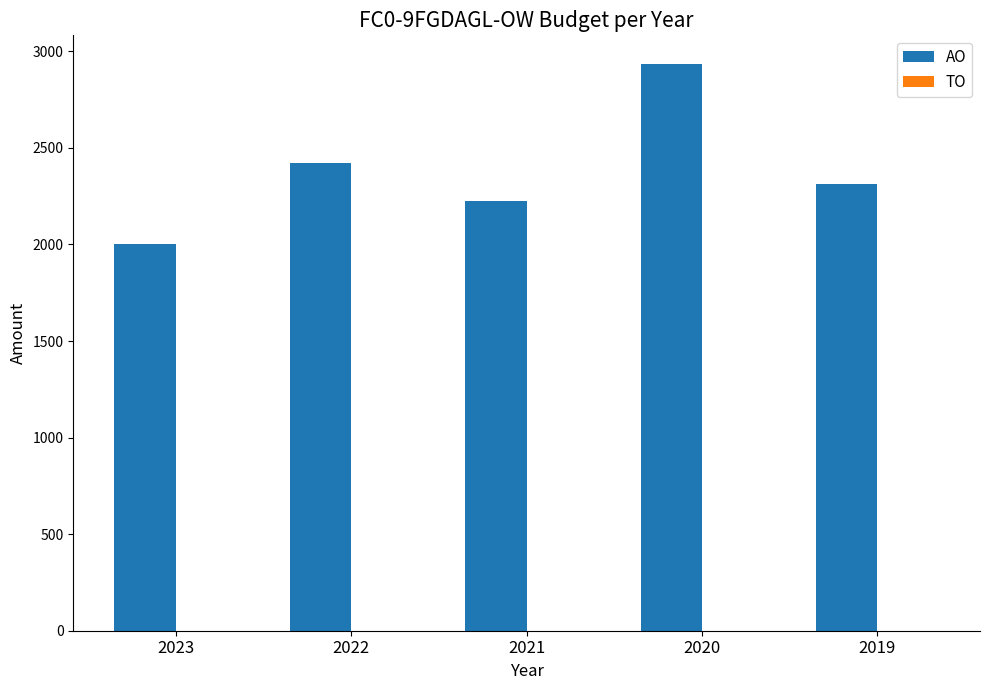

How many distinct data groups are displayed?

1